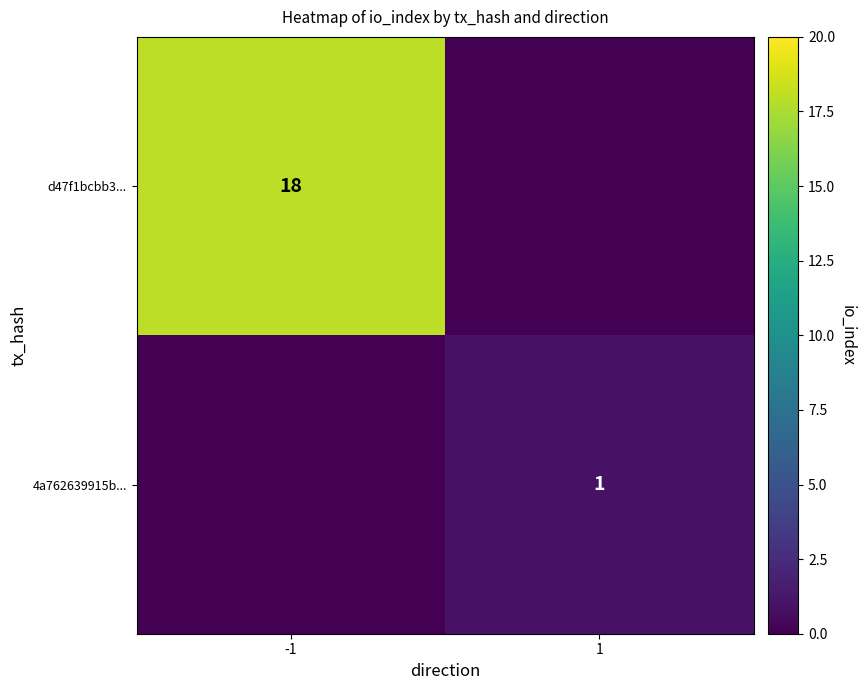

The value of 4a762639915b... at 1 is 1. True or false?

True